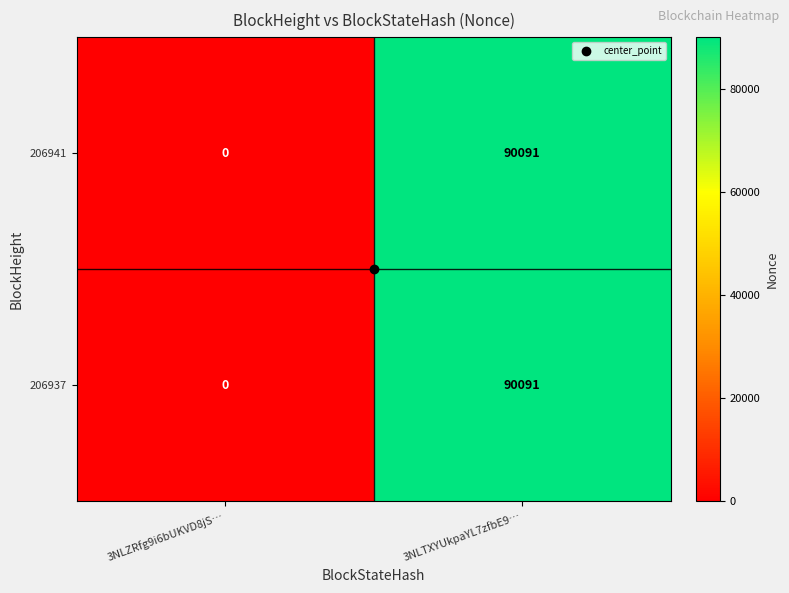

How many values in 206937 are above zero?

1